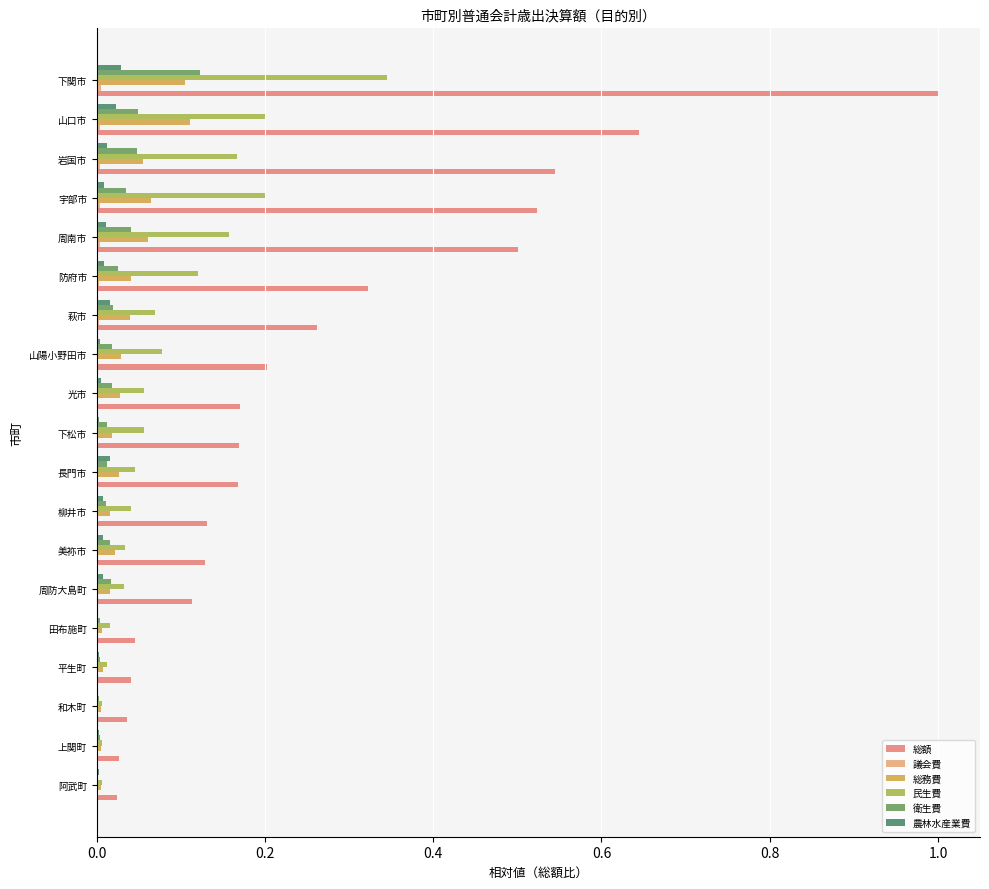

Count the number of data series in this chart.

6